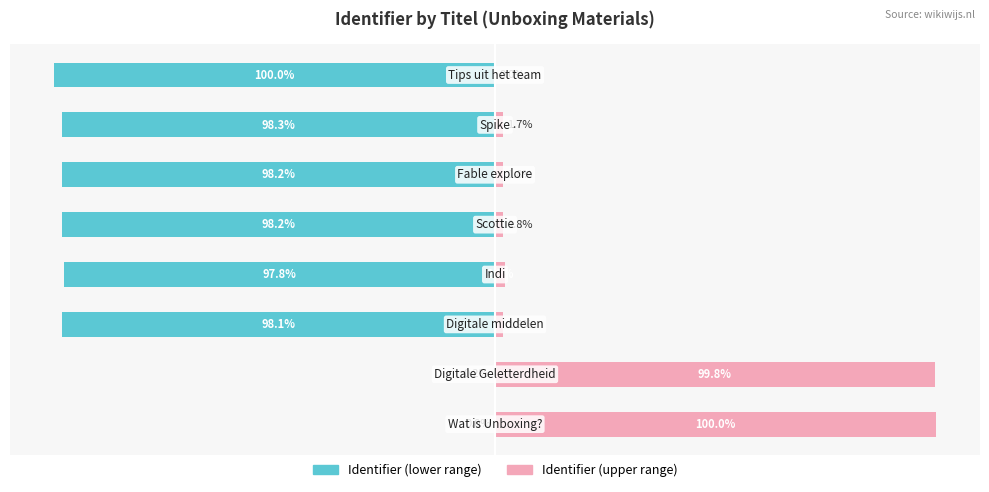

Between 4 and 7, which is larger?

4